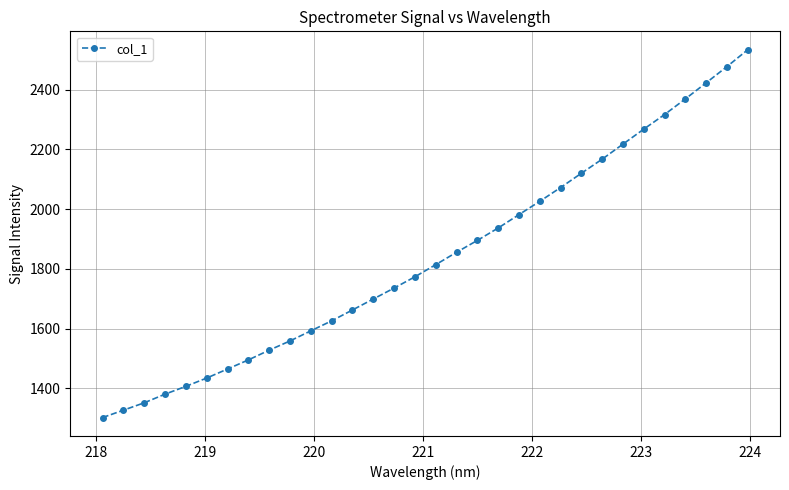

What is the value of the 5th point from the left?

1406.4